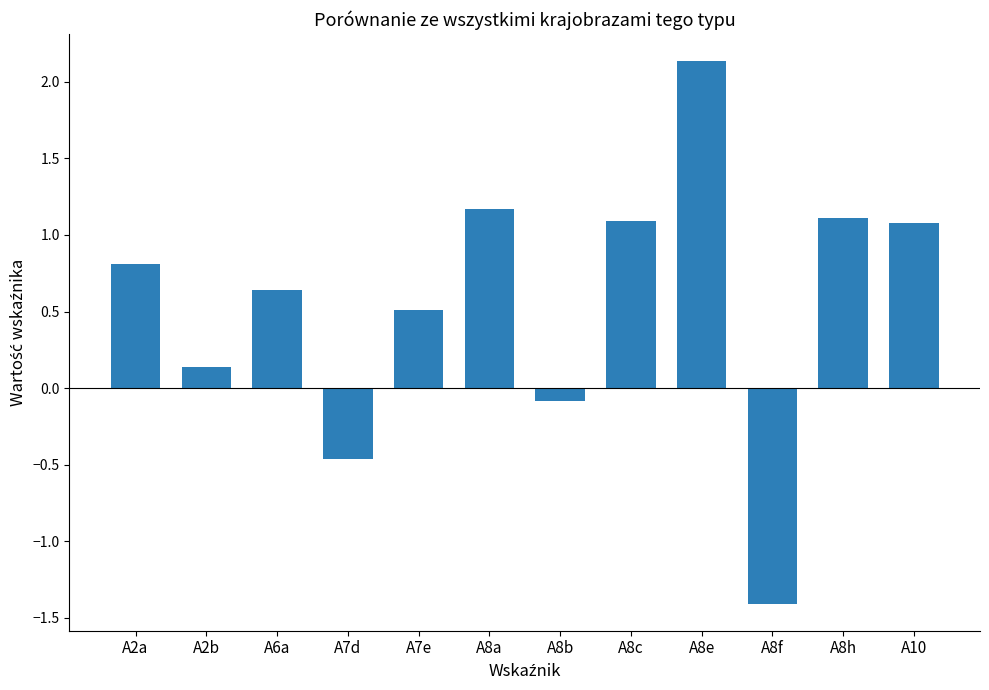

How many categories are shown in the chart?

12